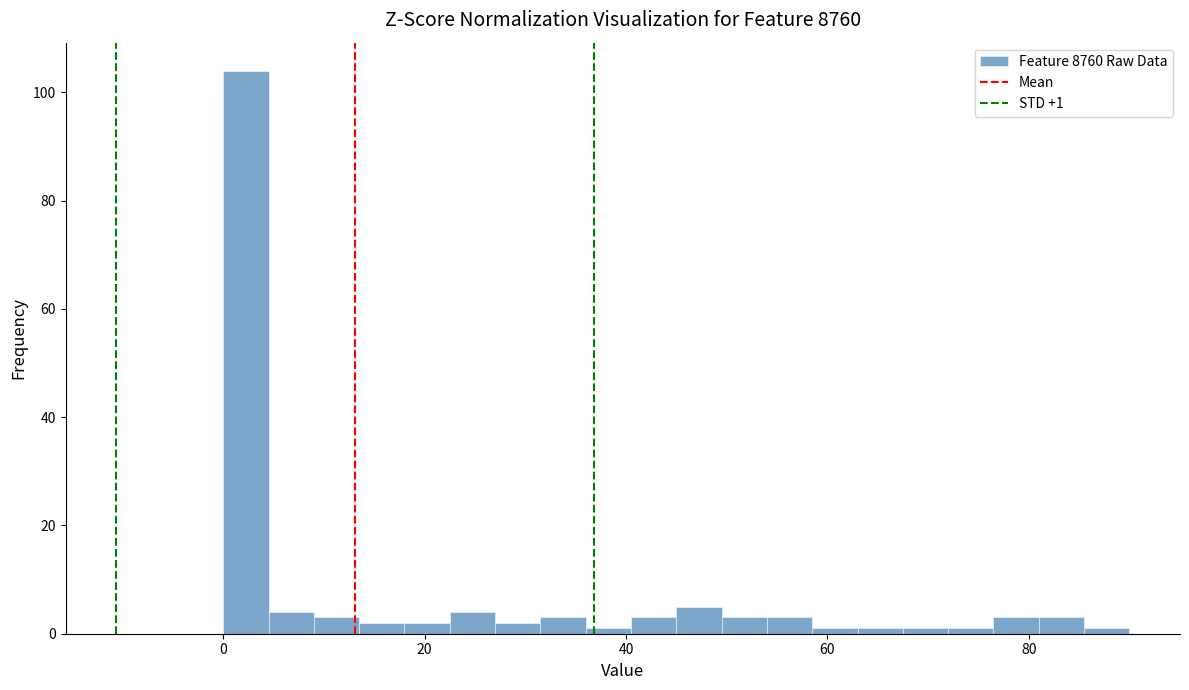

Read against the x-axis, roughly where is the centre of the tallest bar?

2